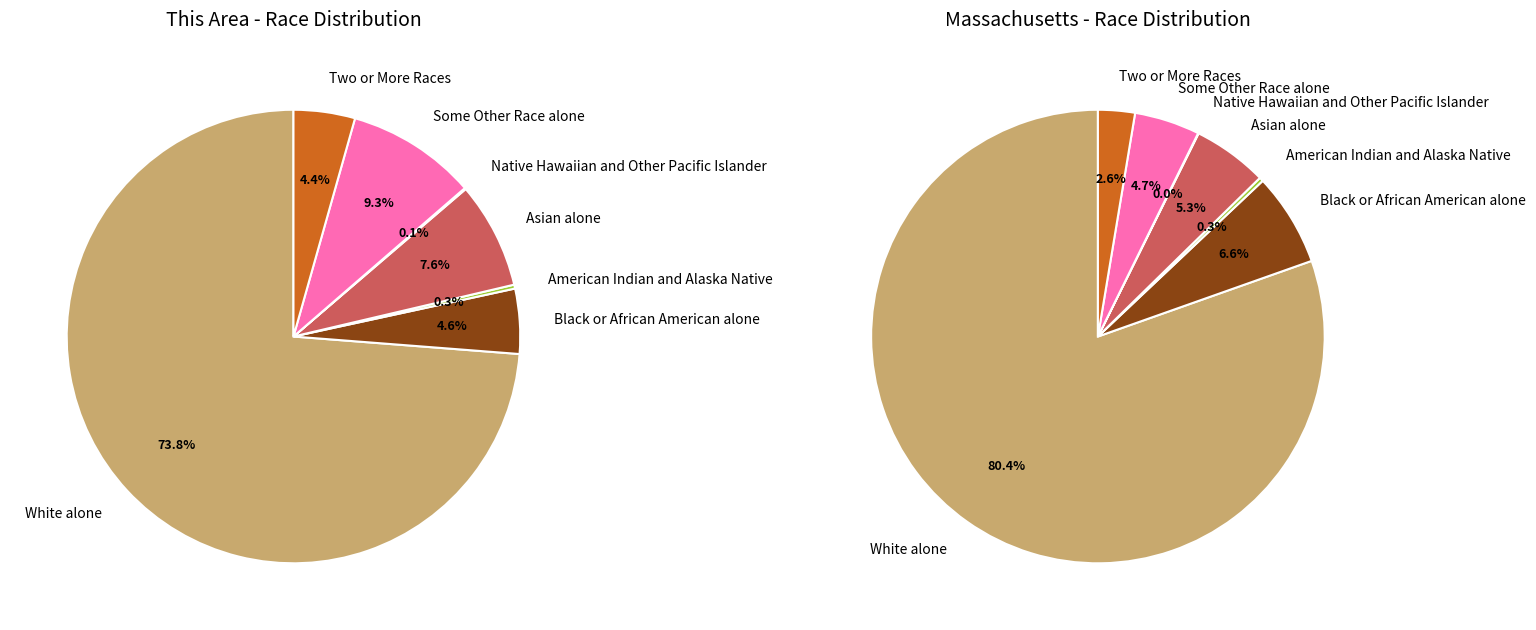

What is the majority slice?

White alone